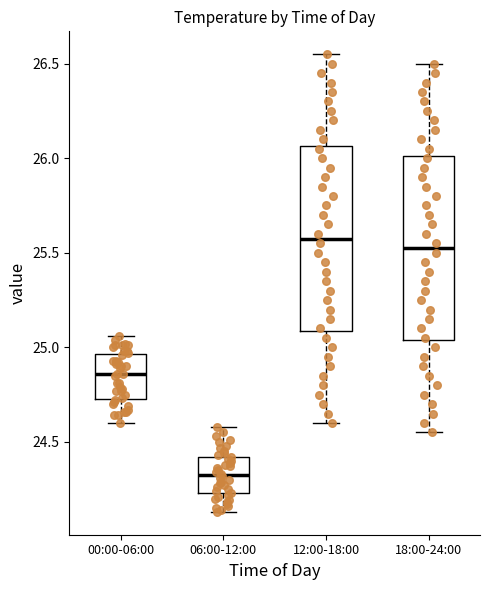

Which box has the highest median line?

12:00-18:00